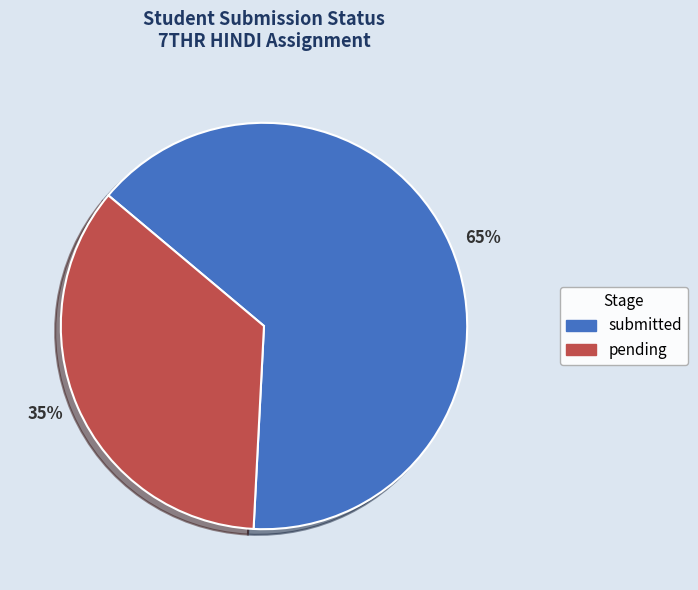

Count the number of slices in the pie.

2